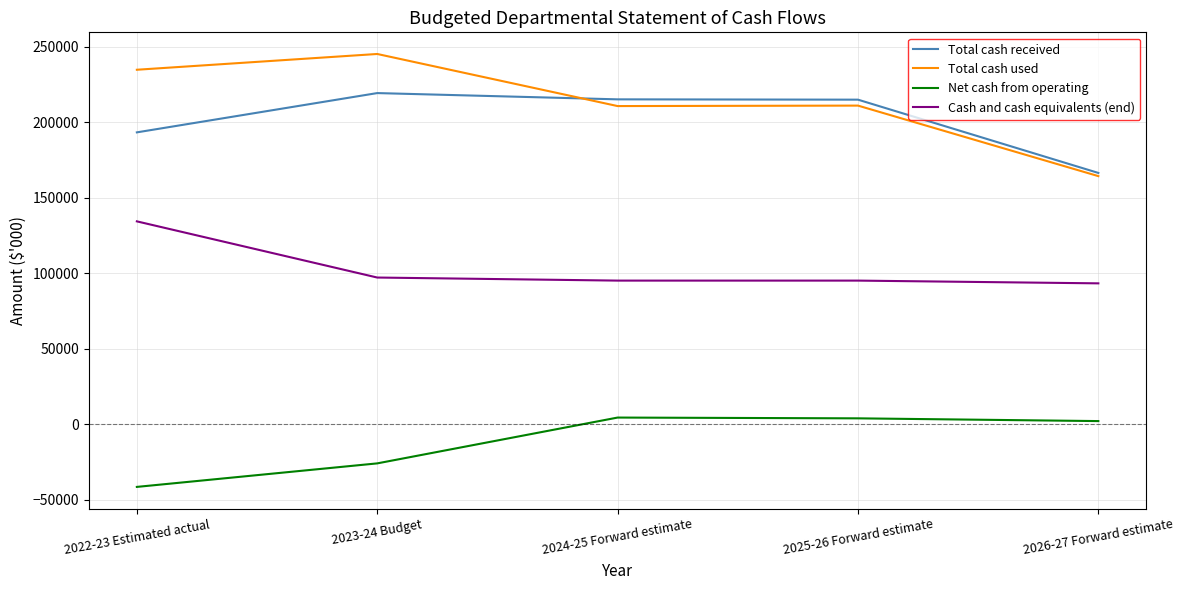

True or false: Cash and cash equivalents (end) and Total cash used cross at least once.

False